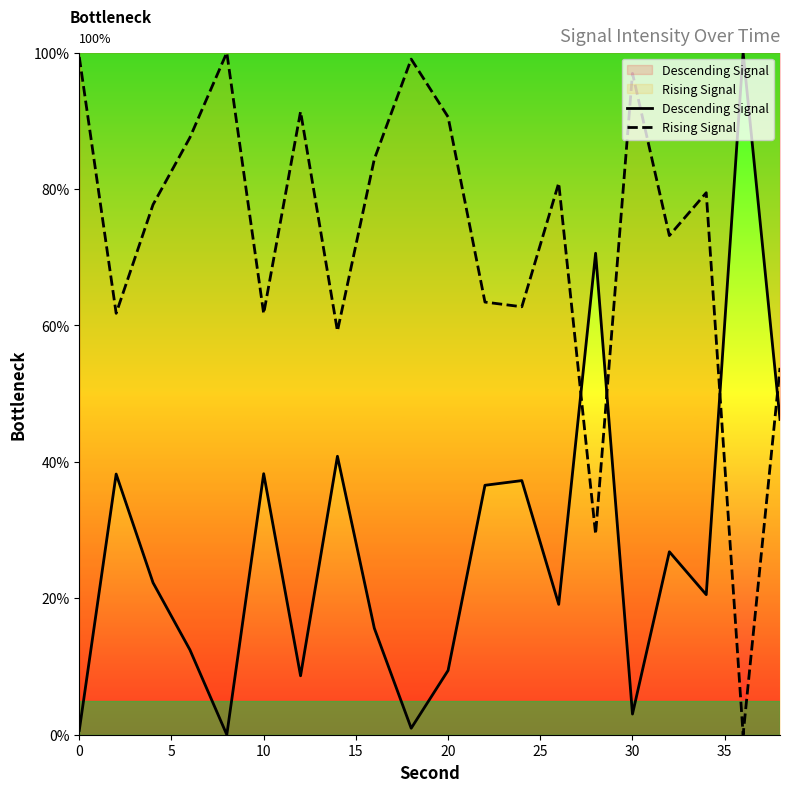

Is it true that Descending Signal equals 5.3 at 20?

False